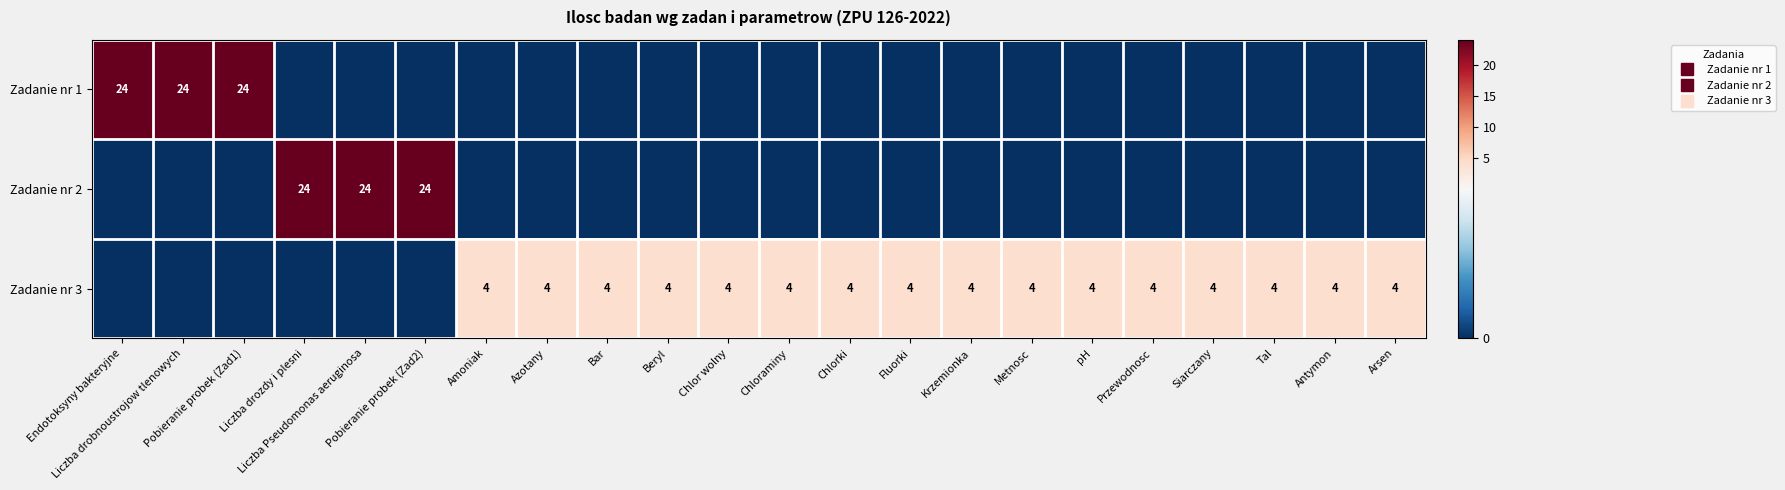

Which category has the highest value across all series?

Endotoksyny bakteryjne